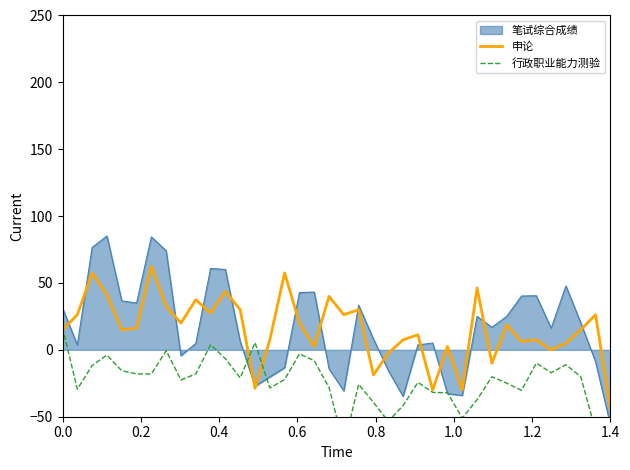

True or false: 行政职业能力测验 has more than 1 points higher than both neighbors.

True